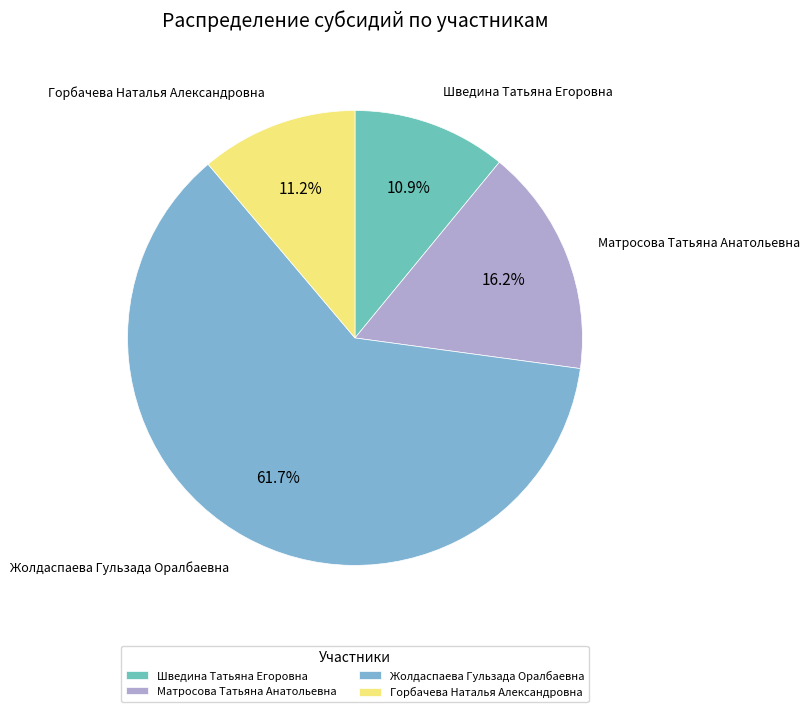

Is Жолдаспаева Гульзада Оралбаевна the majority of the pie?

Yes